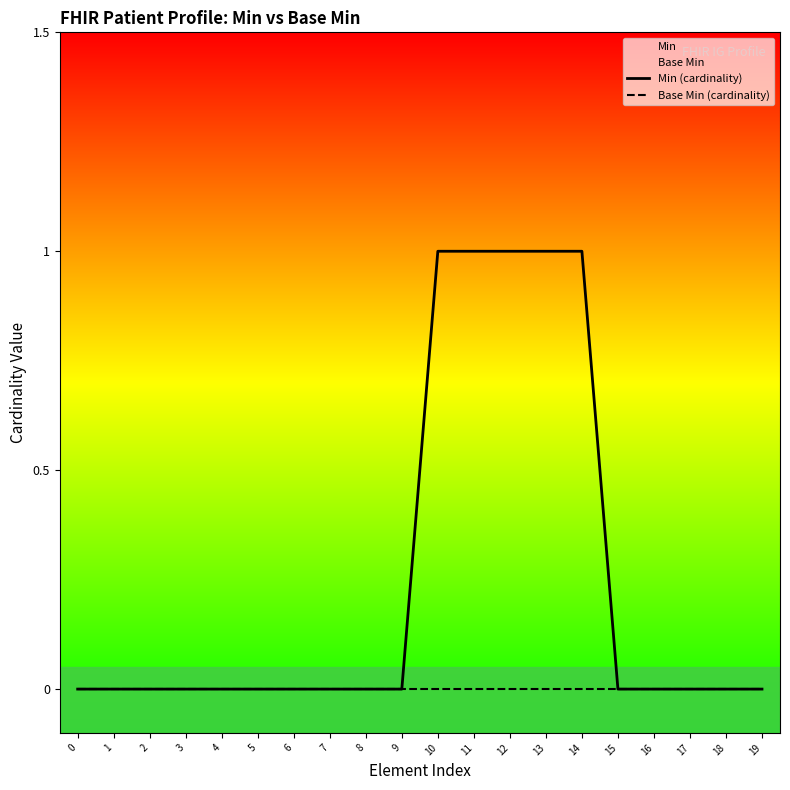

Is the value of Min (cardinality) at 11 greater than the value of Base Min (cardinality) at 4?

Yes